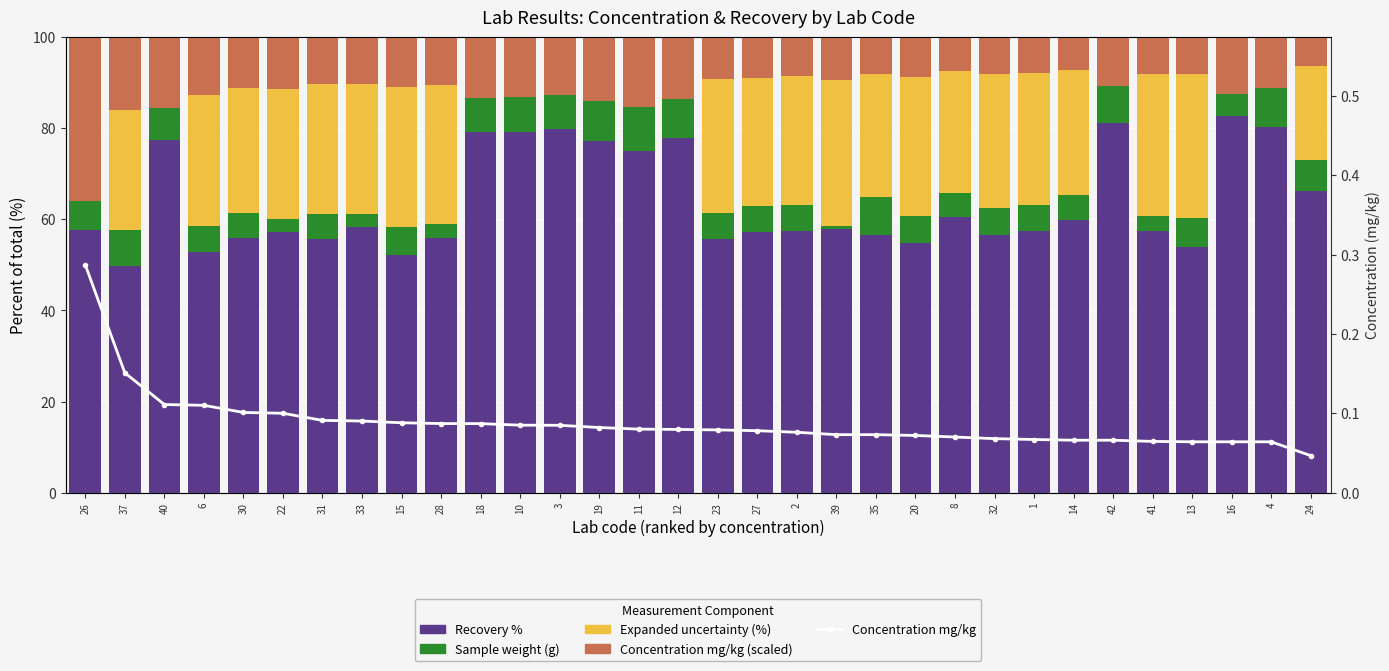

True or false: Uncertainty % has a value of 20.5 at 24.

True